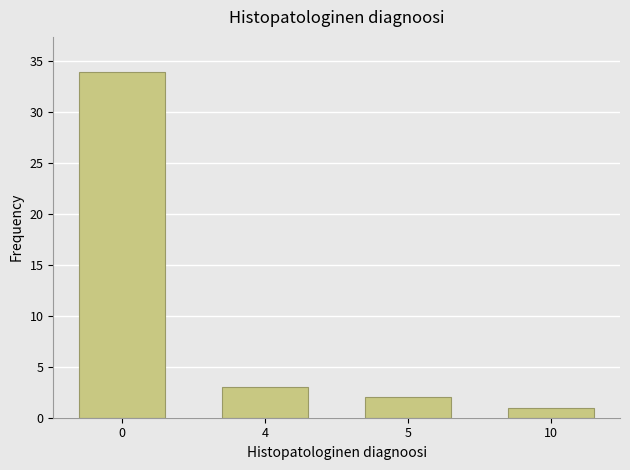

Reading left to right, extract all data points from this chart.

0=34	4=3	5=2	10=1